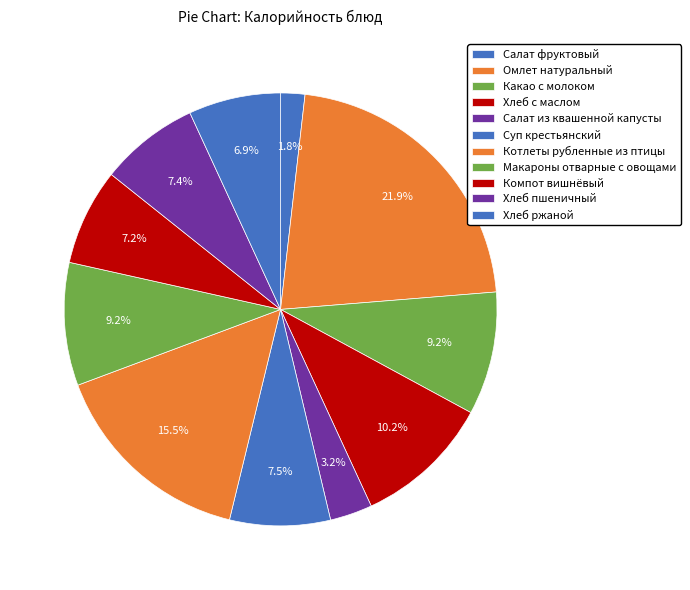

Which slice is the smallest?

Салат фруктовый